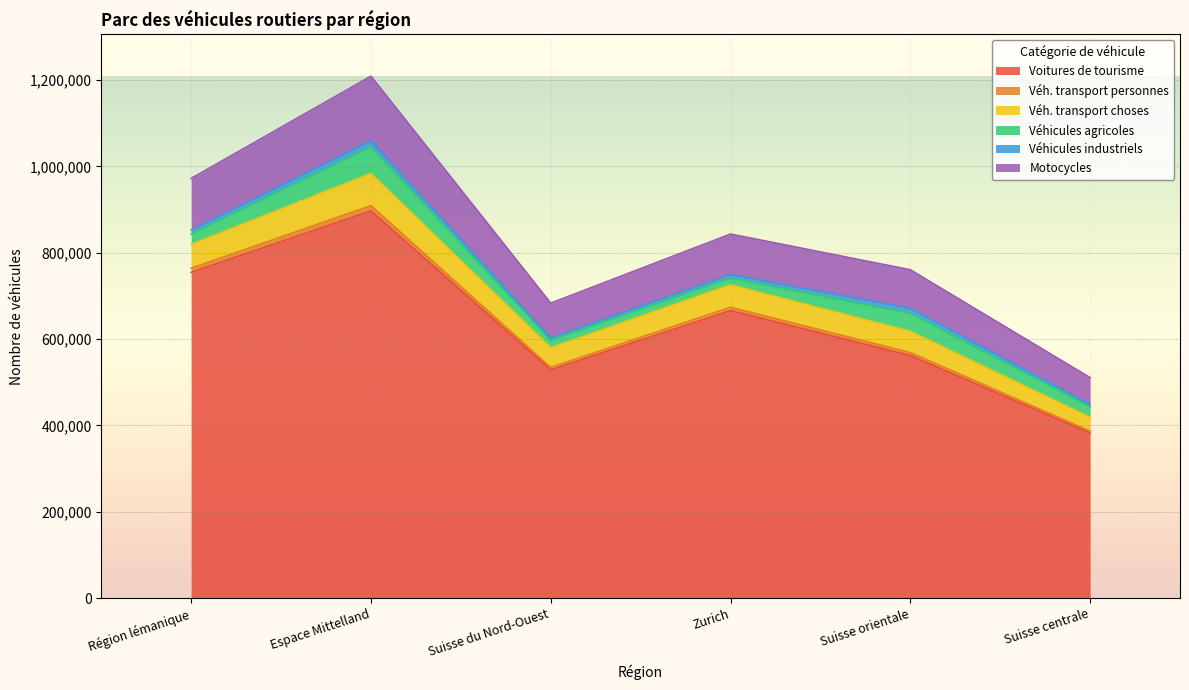

At which label is Véh. transport choses closest to 753881?

Zurich